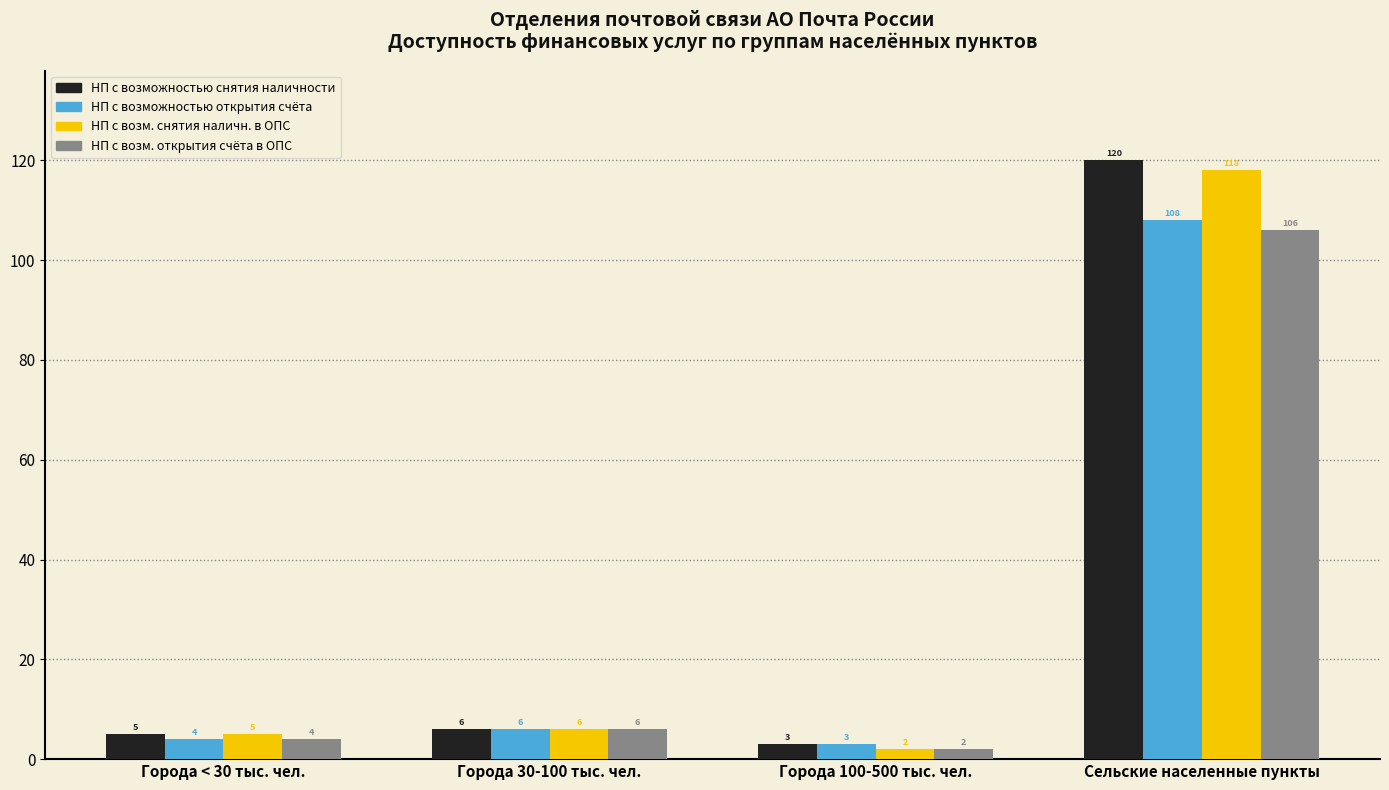

What are all the series names shown in the legend?

НП с возможностью снятия наличности, НП с возможностью открытия счёта, НП с возм. снятия наличн. в ОПС, НП с возм. открытия счёта в ОПС